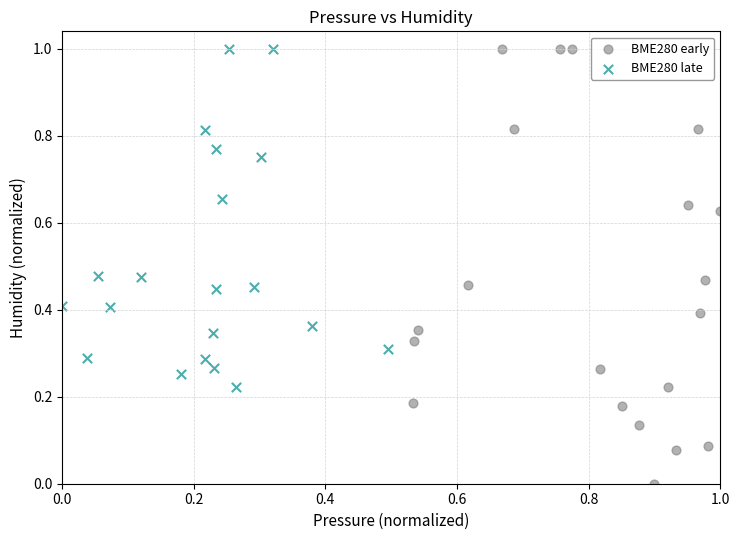

Which series has the widest spread of Y values?

BME280 early